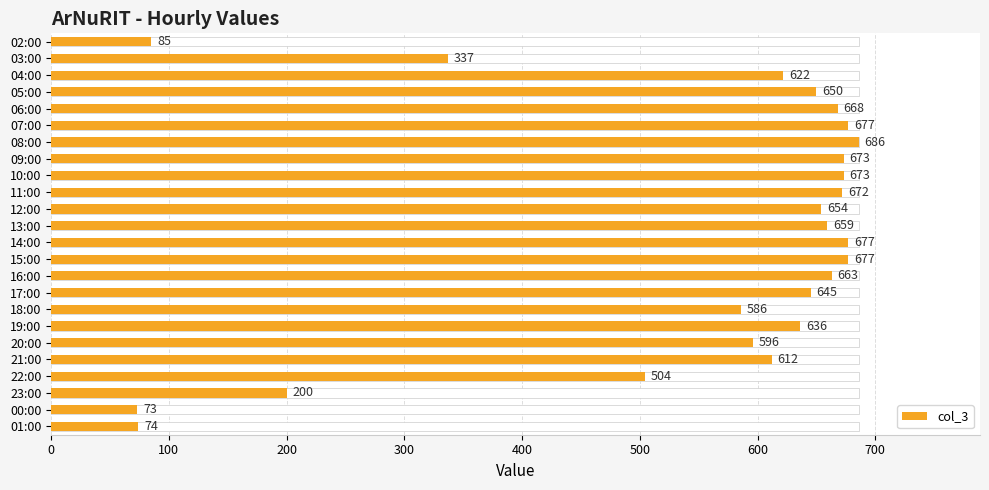

Reading left to right, list all the values displayed in this chart.

85	337	622	650	668	677	686	673	673	672	654	659	677	677	663	645	586	636	596	612	504	200	73	74